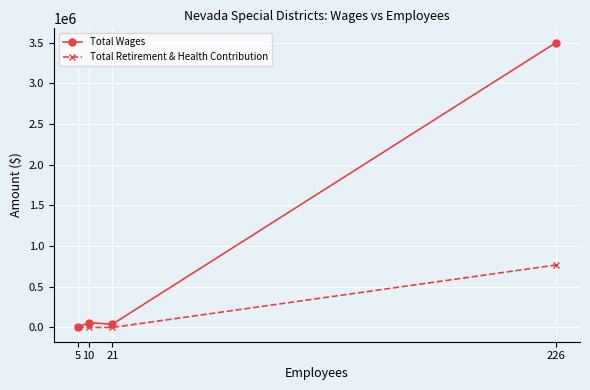

Rank the series at 10 from highest to lowest value.

Total Wages, Total Retirement & Health Contribution